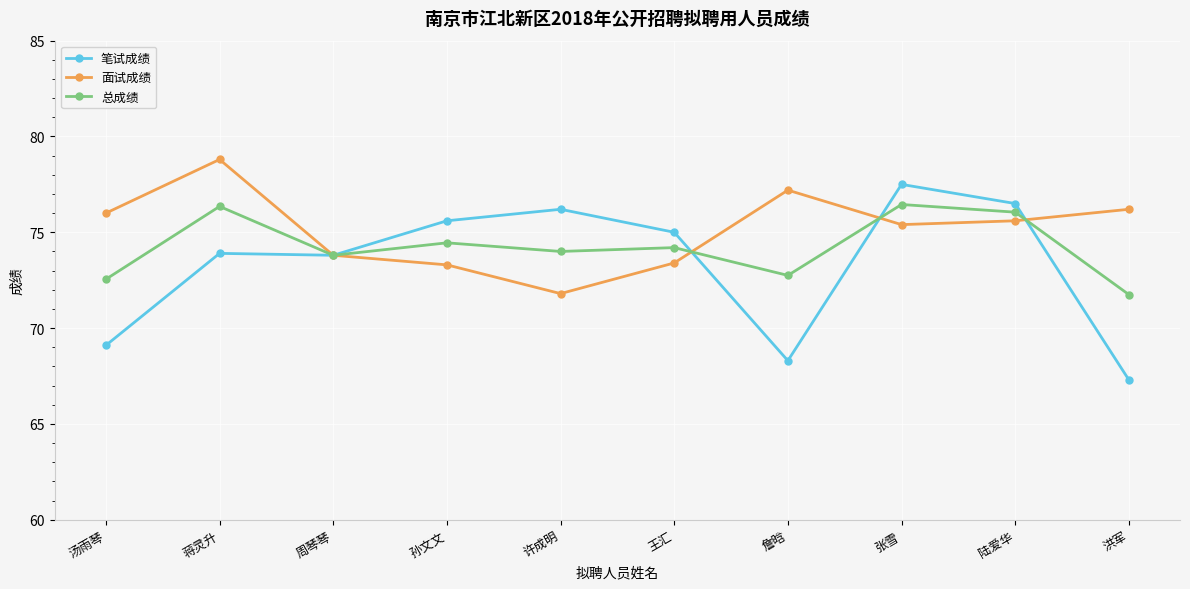

How many series are shown in this chart?

3